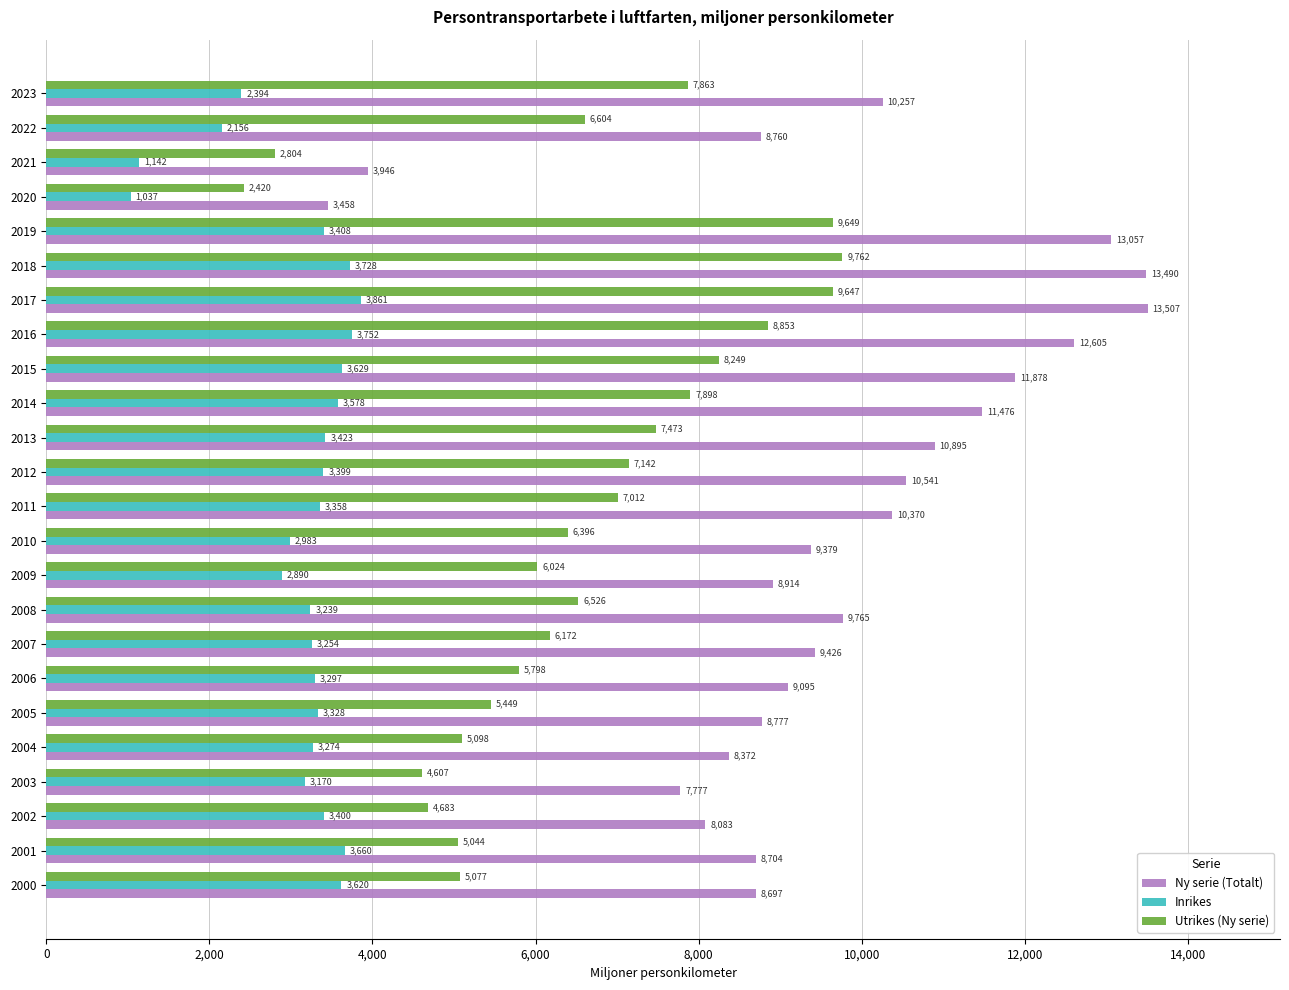

Which category has the highest value in the Utrikes (Ny serie) series?

2018